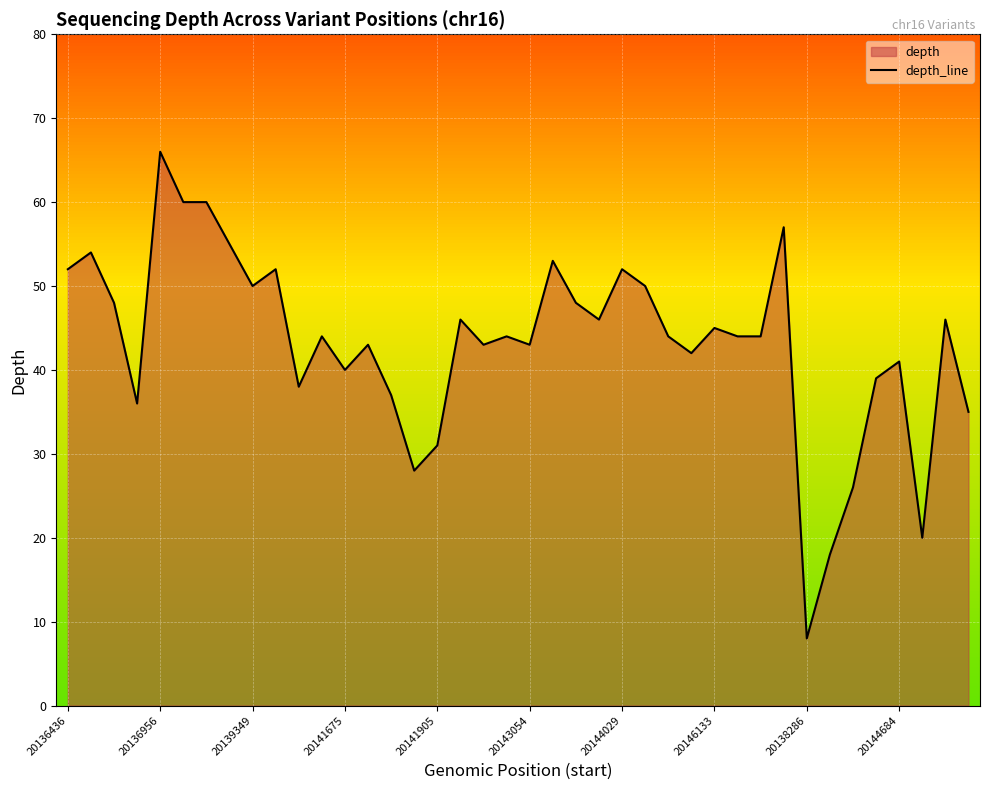

How many data points does each series have?

40